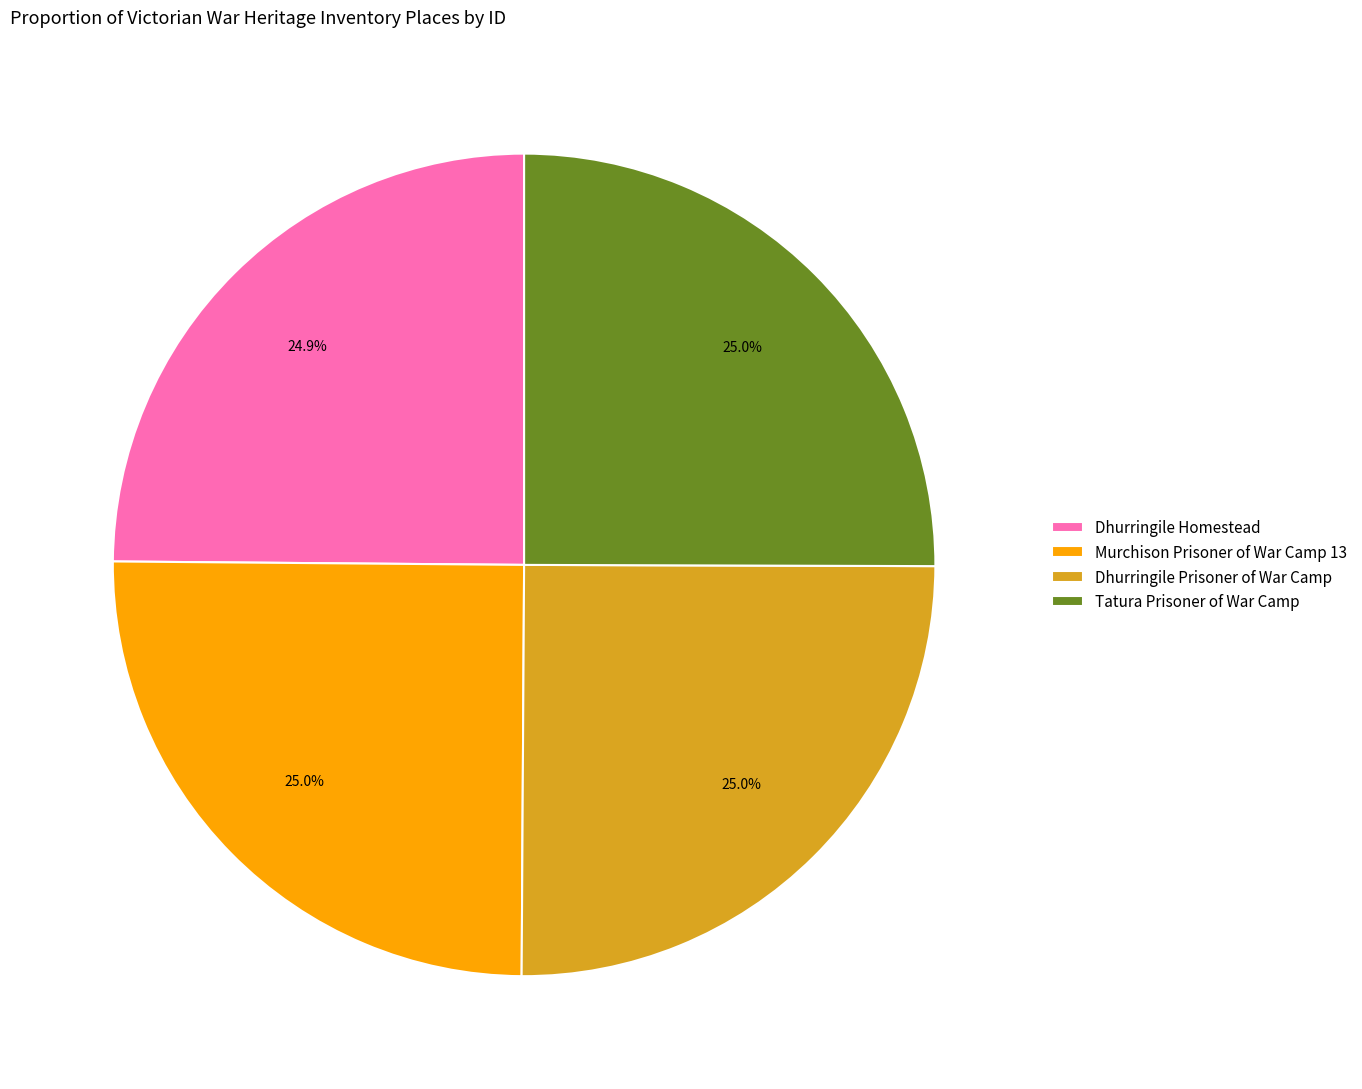

What percentage is NOT represented by Murchison Prisoner of War Camp 13?

75.0%